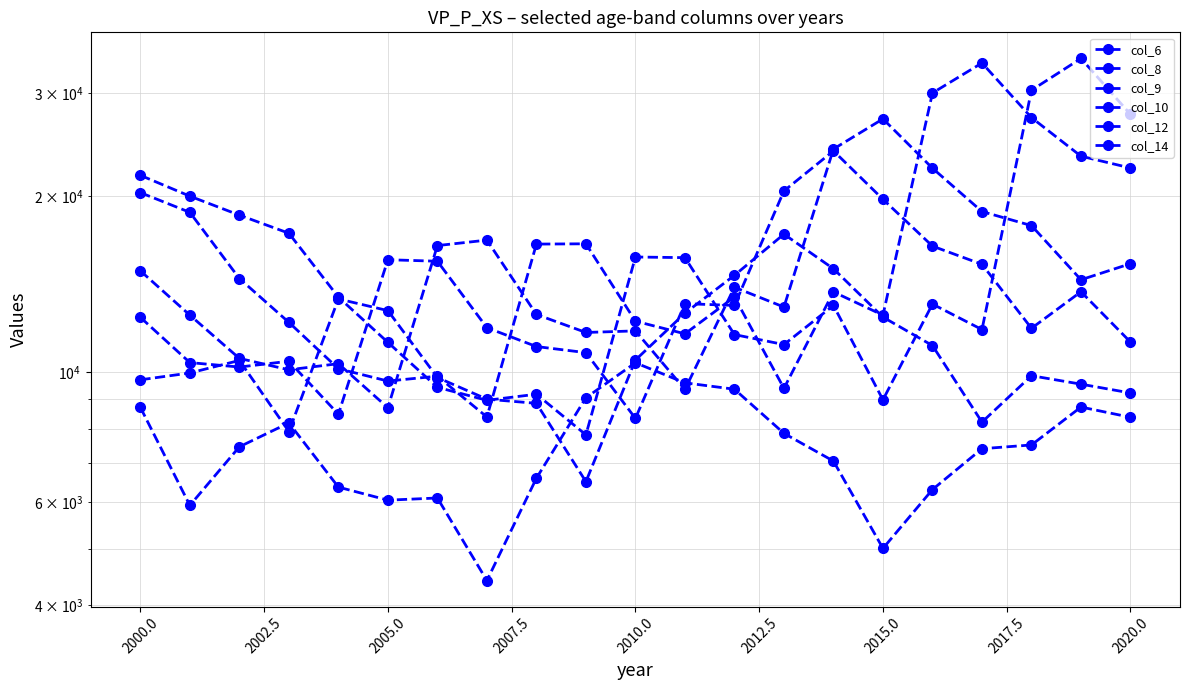

How many times do col_9 and col_8 cross each other?

8